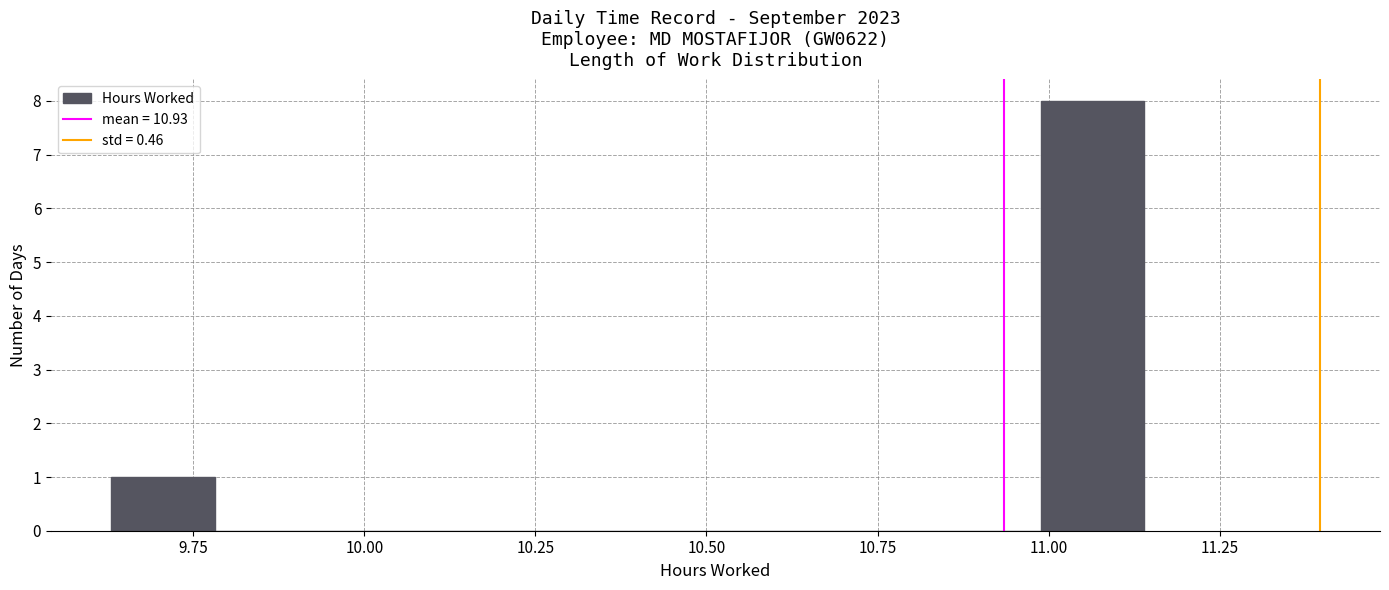

Read against the x-axis, roughly where is the centre of the tallest bar?

11.05